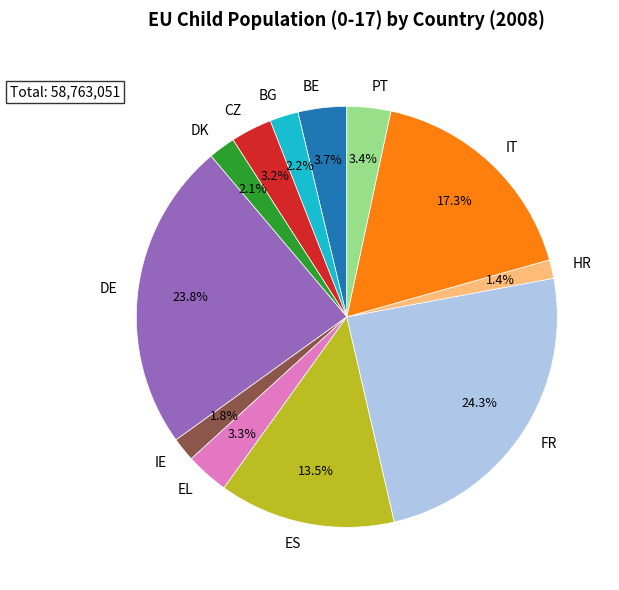

What percentage is the IE slice, to the nearest percent?

2%